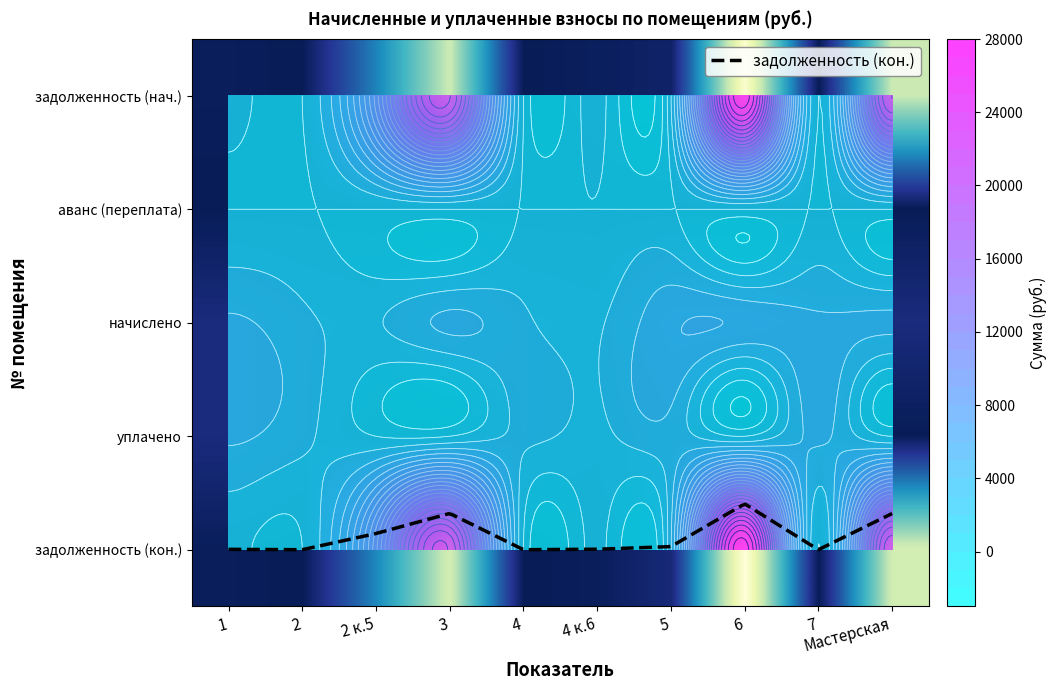

Reading left to right, list all the values displayed in this chart.

задолженность (нач.): 1=241.0	2=0.0	2 к.5=9430.2	3=21074.6	4=0.0	4 к.6=379.8	5=938.9	6=26604.3	7=0.0	Мастерская=21024.4
начислено: 1=2169.2	2=1253.1	2 к.5=895.0	3=2227.1	4=1205.7	4 к.6=852.9	5=2816.8	6=2811.5	7=2206.1	Мастерская=2221.8
уплачено: 1=2169.2	2=1253.1	2 к.5=0.0	3=0.0	4=1205.7	4 к.6=756.7	5=1601.6	6=0.0	7=2206.1	Мастерская=0.0
задолженность (кон.): 1=241.0	2=0.0	2 к.5=9728.5	3=21817.0	4=0.0	4 к.6=284.3	5=1877.9	6=27541.5	7=0.0	Мастерская=21765.0